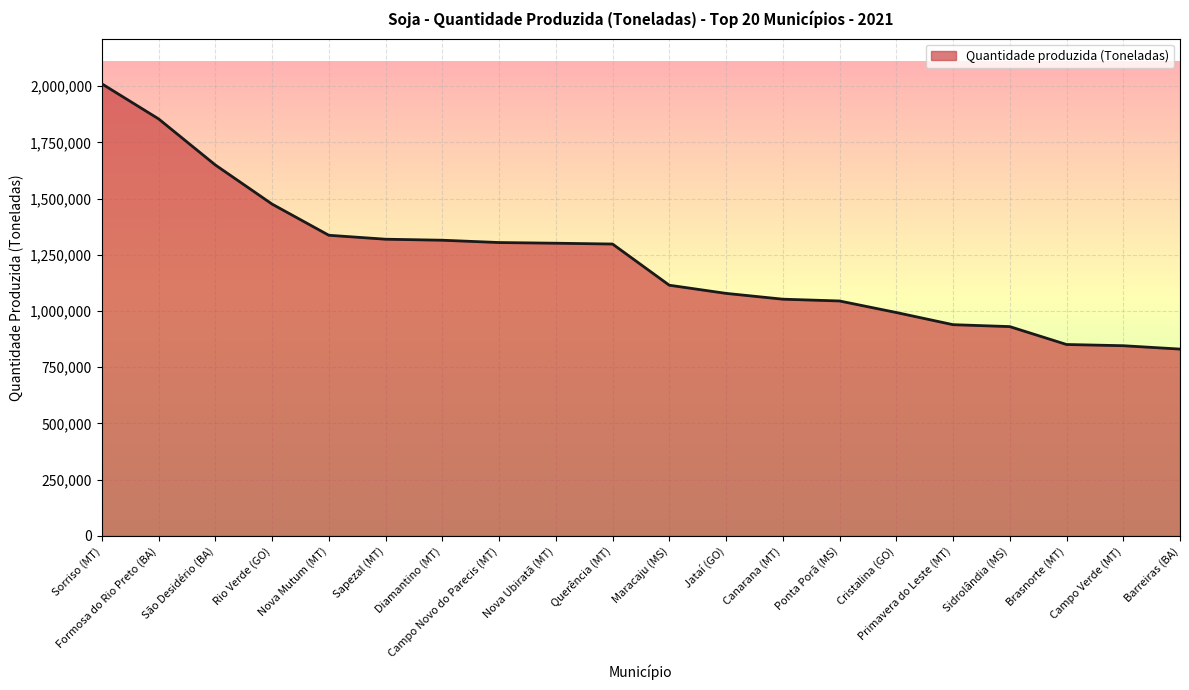

What position from the right is Nova Ubiratã (MT)?

12